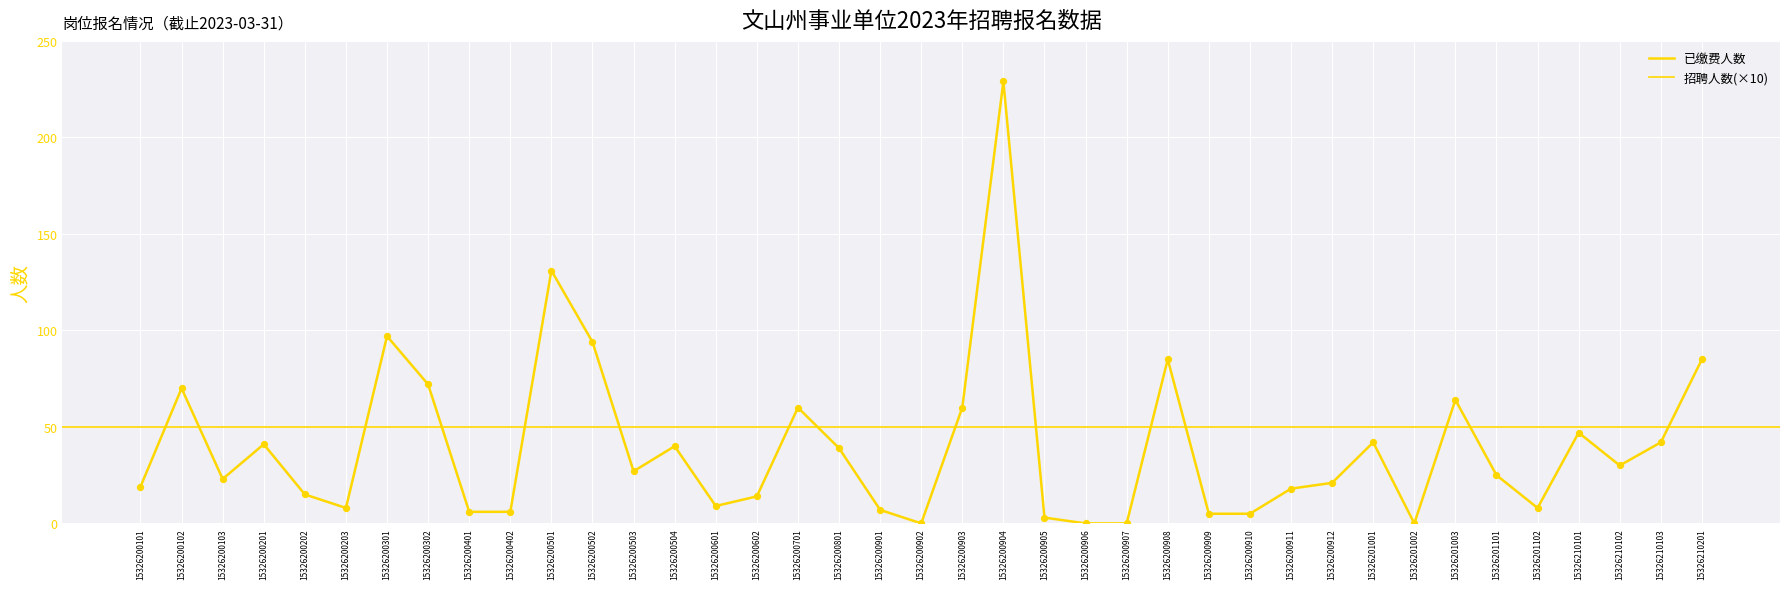

What is the change in value from 15326200101 to 15326200909?

-14